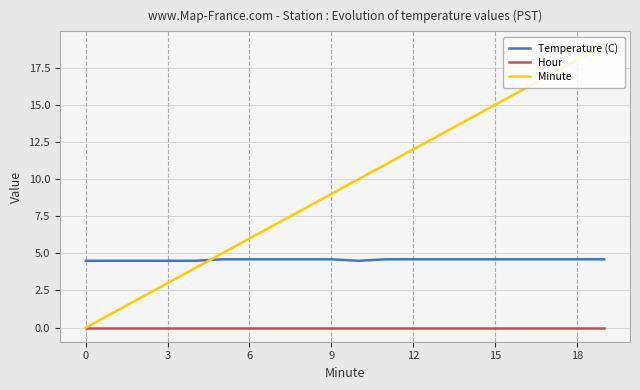

True or false: Hour and Temperature (C) cross at least once.

False